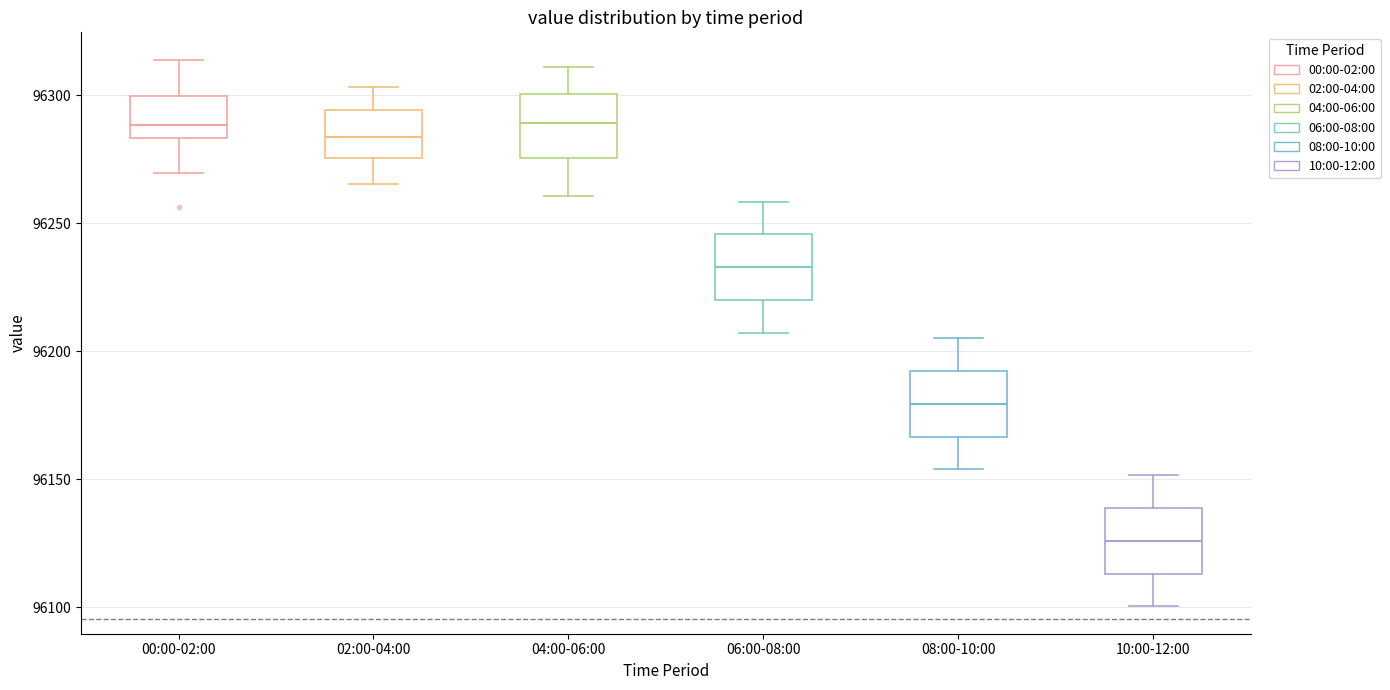

Where is the lower edge of the box for 02:00-04:00 on the y-axis? The values are not printed on the chart, so give them approximately, as read against the axis.

96275